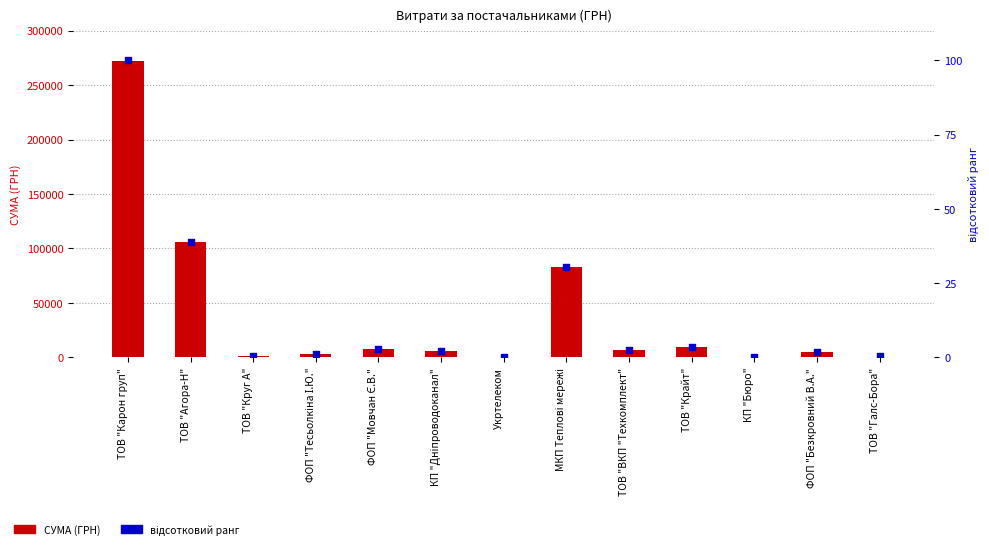

Which series contains the highest Y value?

СУМА (ГРН)